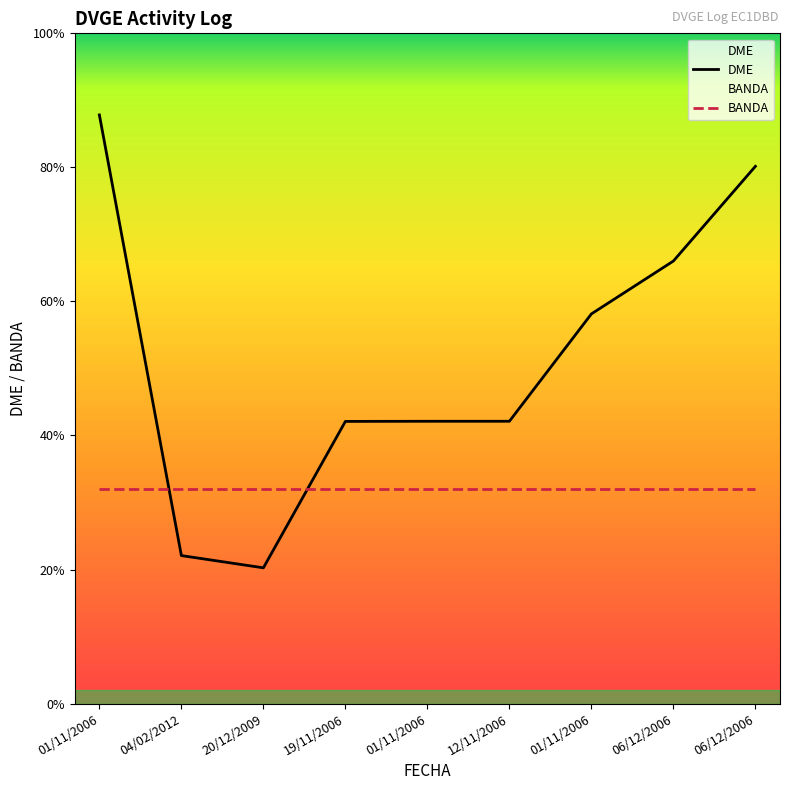

At 01/11/2006, list the series in order from smallest to largest.

BANDA, DME